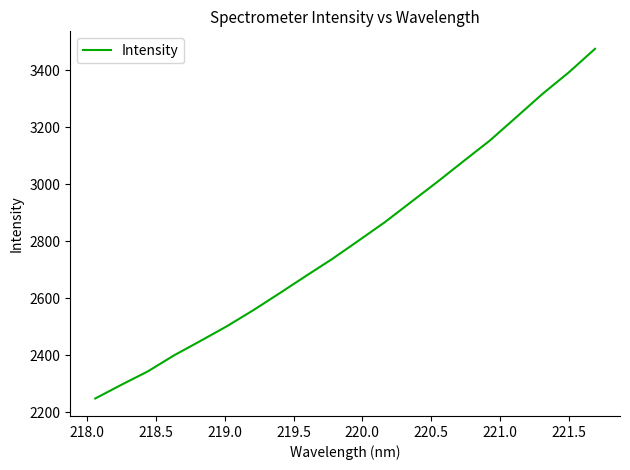

What is the greatest value displayed?

3475.6